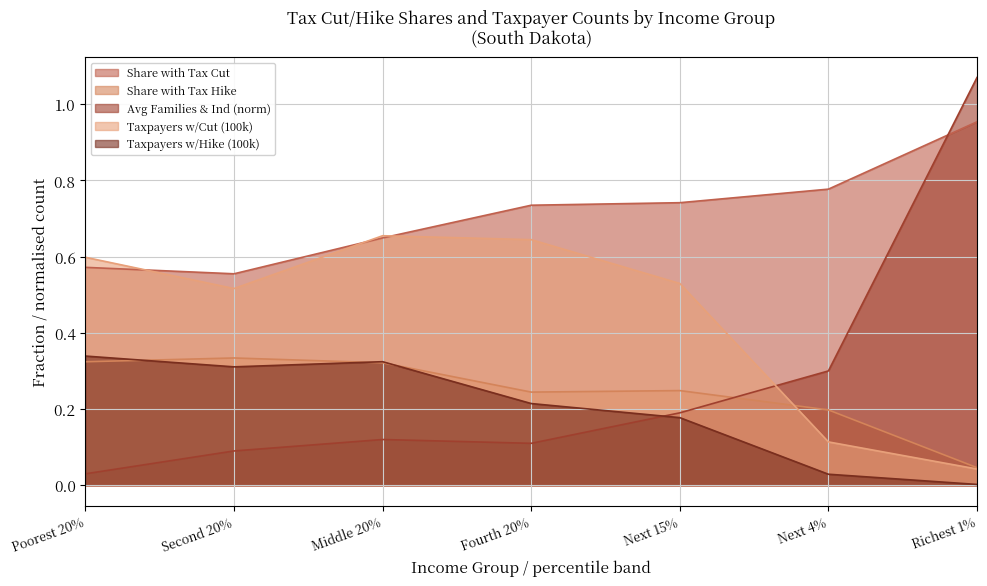

Which series has the widest spread of values?

Avg Families & Ind (norm)